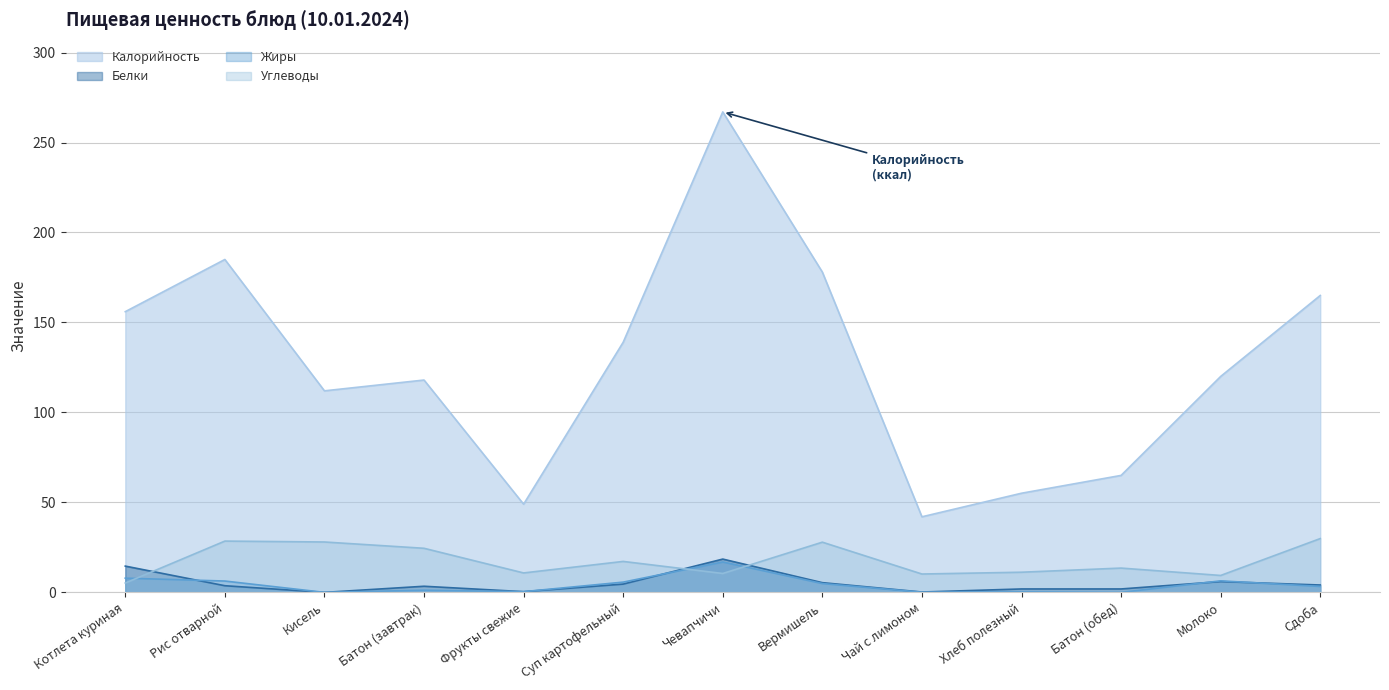

True or false: Углеводы and Калорийность intersect in this chart.

False